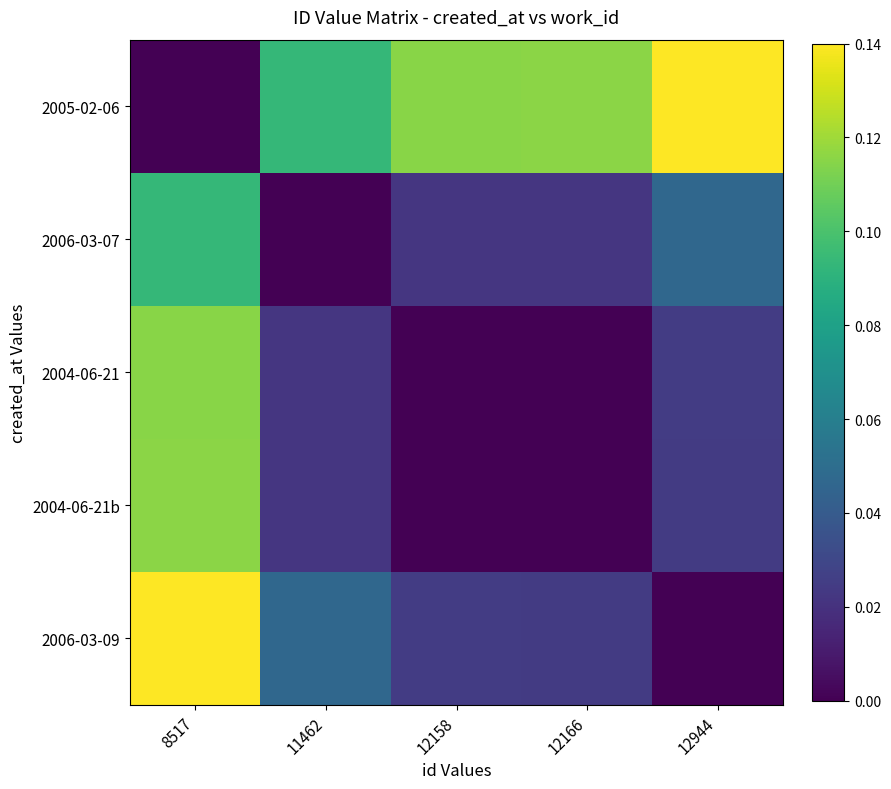

Count the number of categories in the chart.

5